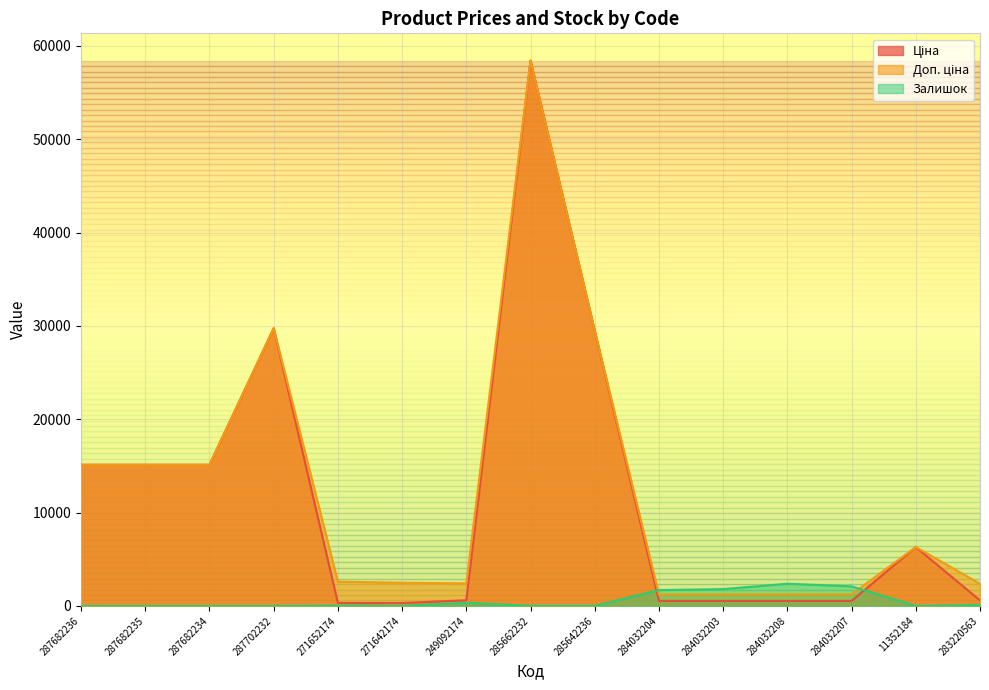

After their last crossing, which series has the higher values: Ціна or Залишок?

Ціна